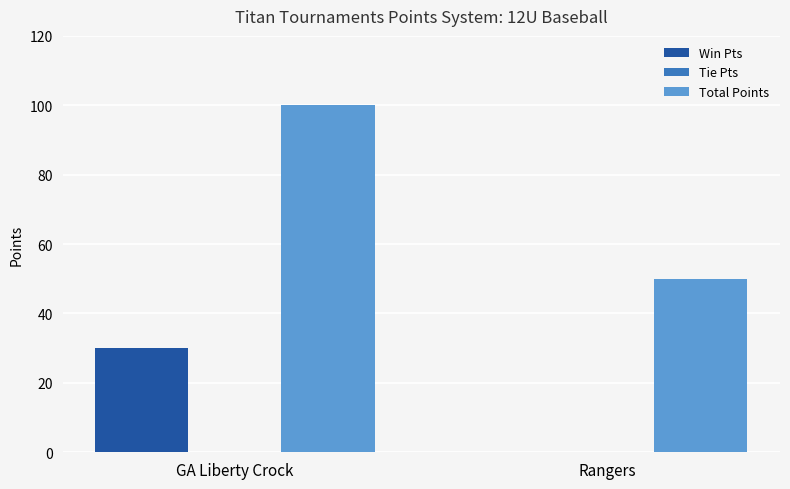

True or false: Win Pts has a value of 12 at GA Liberty Crock.

False